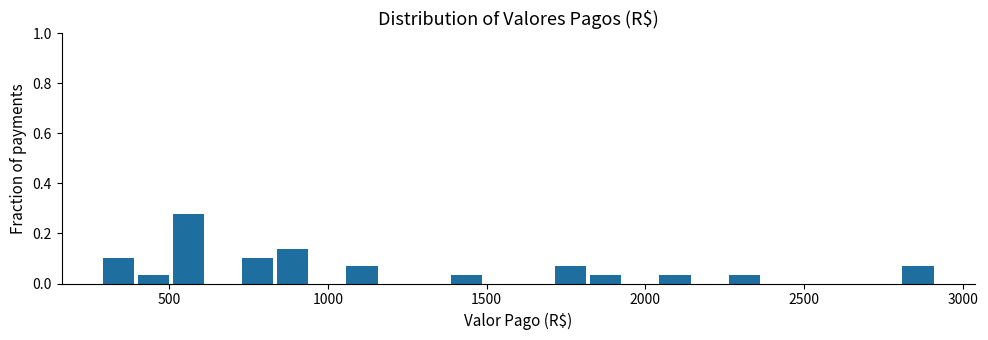

Around what value on the x-axis is the tallest bar? Give the approximate position of its centre, as read against the axis.

550